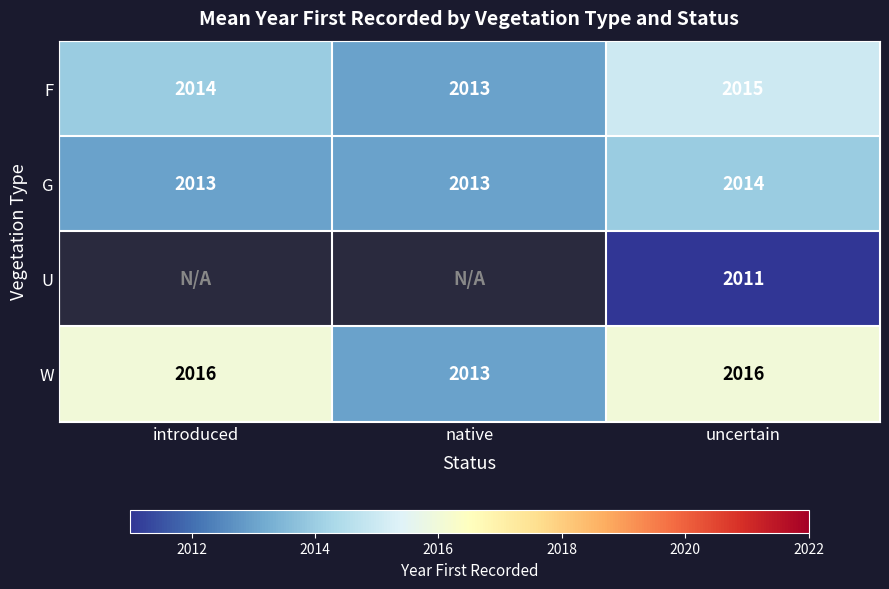

How many data points does each series have?

3